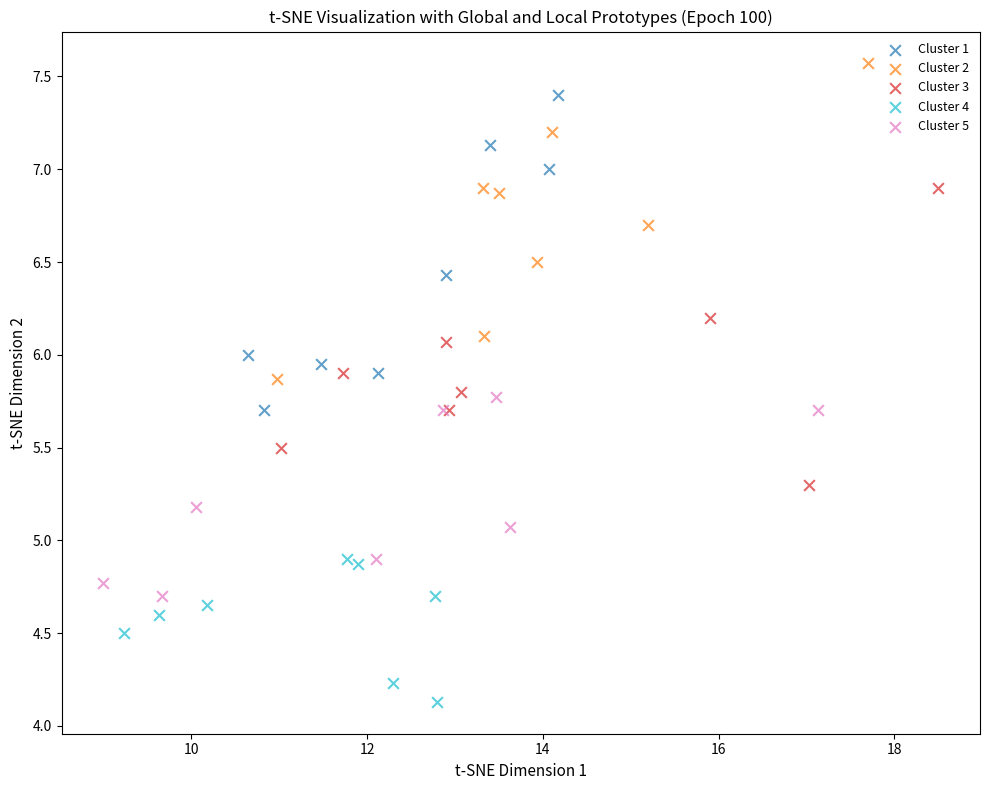

Which series contains the highest Y value?

Cluster 2